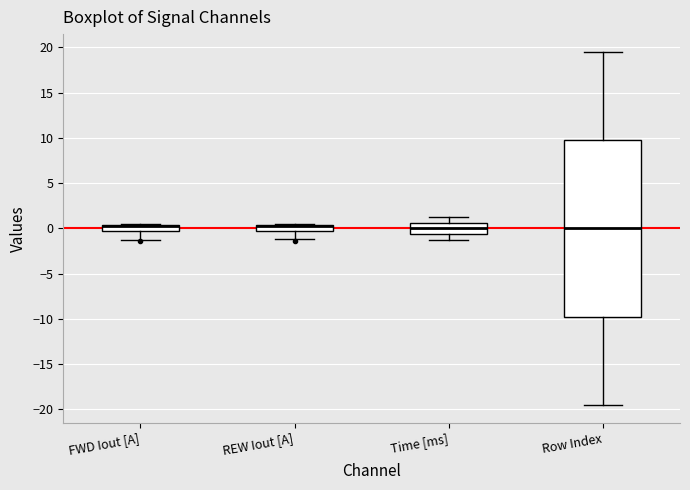

Where does the median line of the box for REW Iout [A] sit on the y-axis? The values are not printed on the chart, so give them approximately, as read against the axis.

0.0